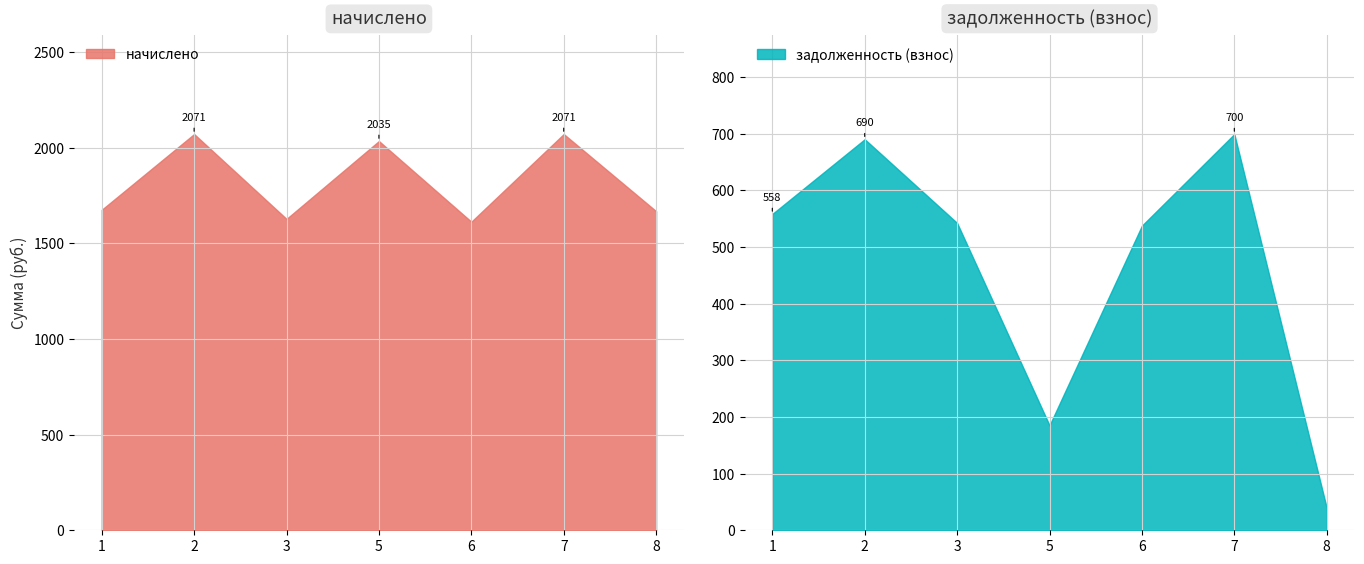

Is it true that начислено equals 3392.4 at 7?

False